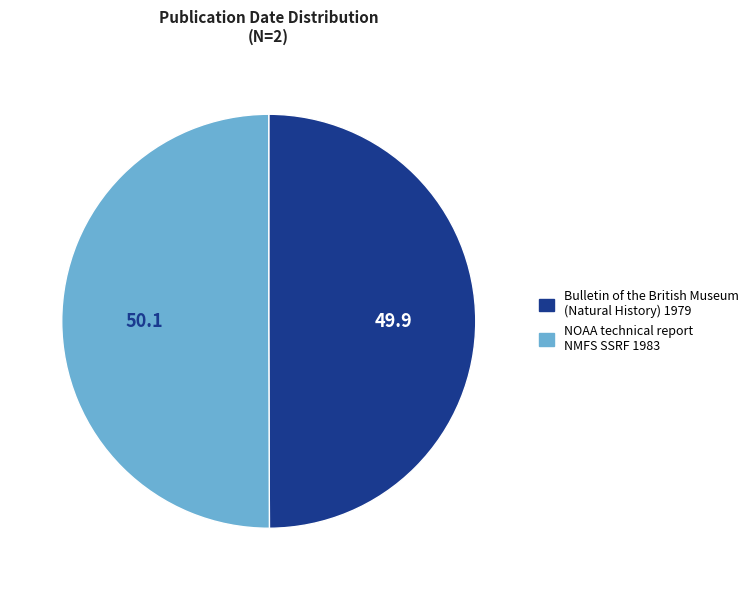

Combined, do NOAA technical report NMFS SSRF 1983 and Bulletin of the British Museum (Natural History) 1979 account for over 50%?

Yes